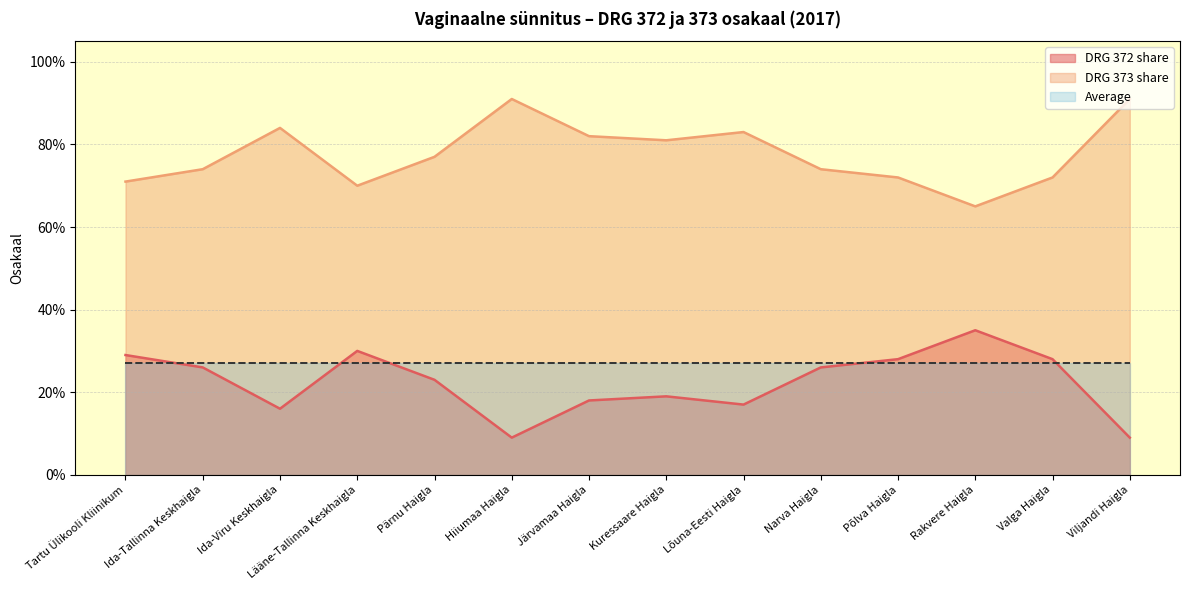

True or false: DRG 373 share and DRG 372 share cross at least once.

False